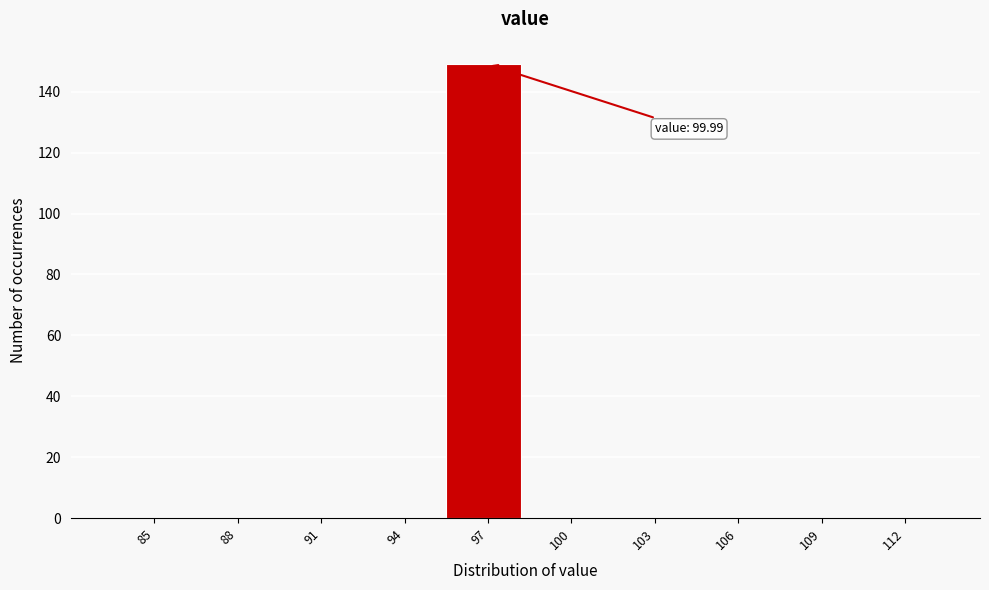

Reading right to left, extract all data points from this chart.

112=0	109=0	106=0	103=0	100=0	97=149	94=0	91=0	88=0	85=0